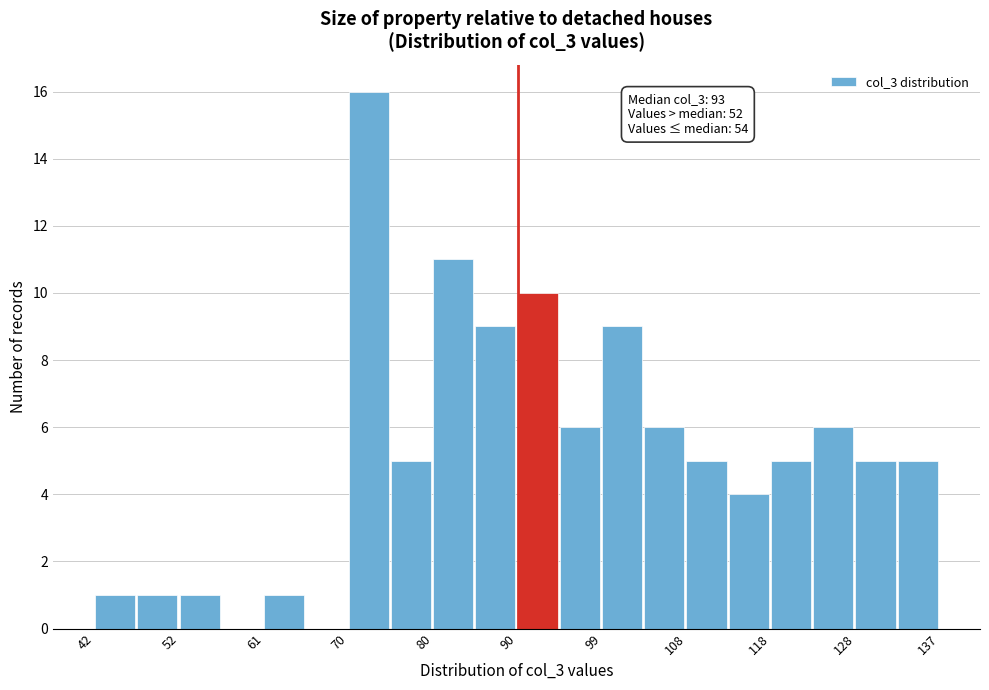

Which range on the x-axis has the tallest bar?

71 to 75